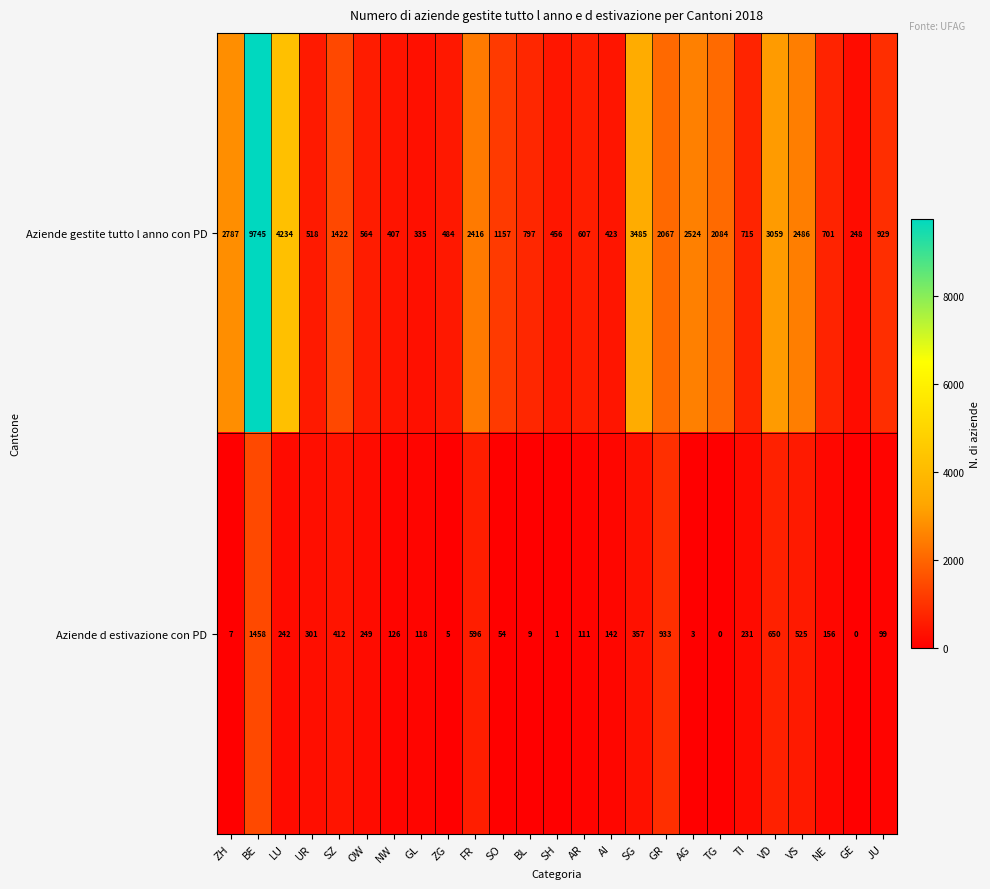

What is the spread (max minus min) of values at GE?

248